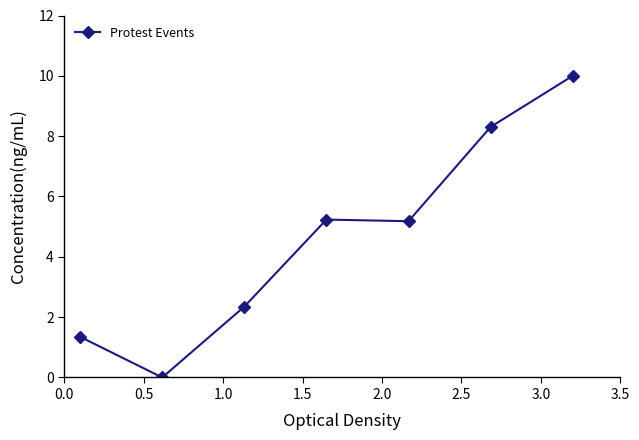

True or false: there are more than 2 points higher than both neighbors.

False